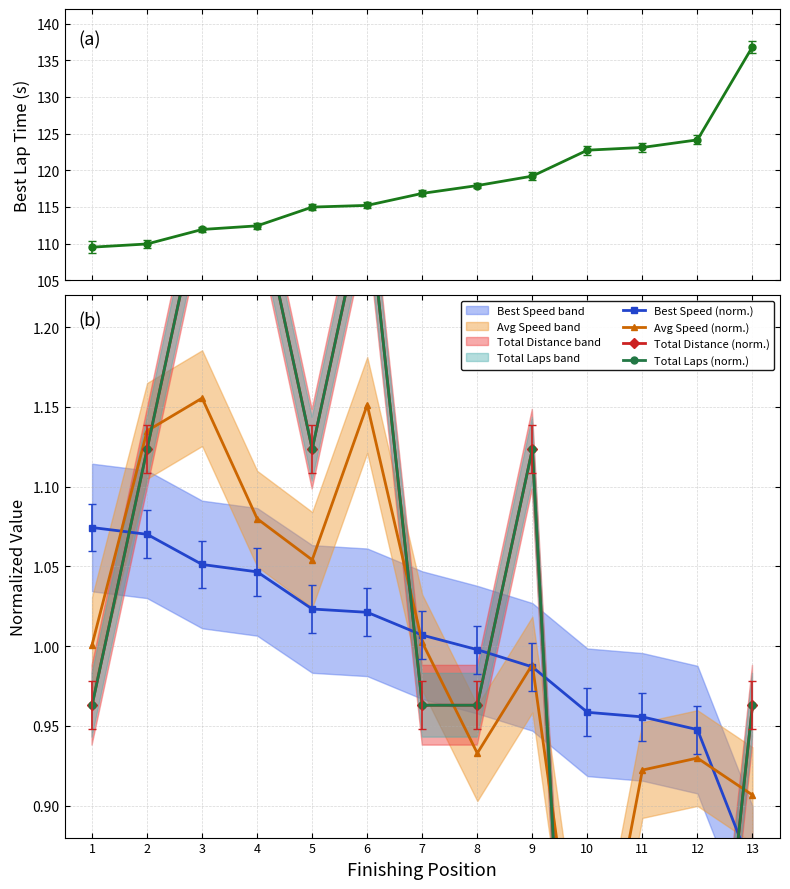

At 11, list the series in order from largest to smallest.

Best Lap Time (s), Best Speed (norm.), Avg Speed (norm.), Total Laps (norm.), Total Distance (norm.)